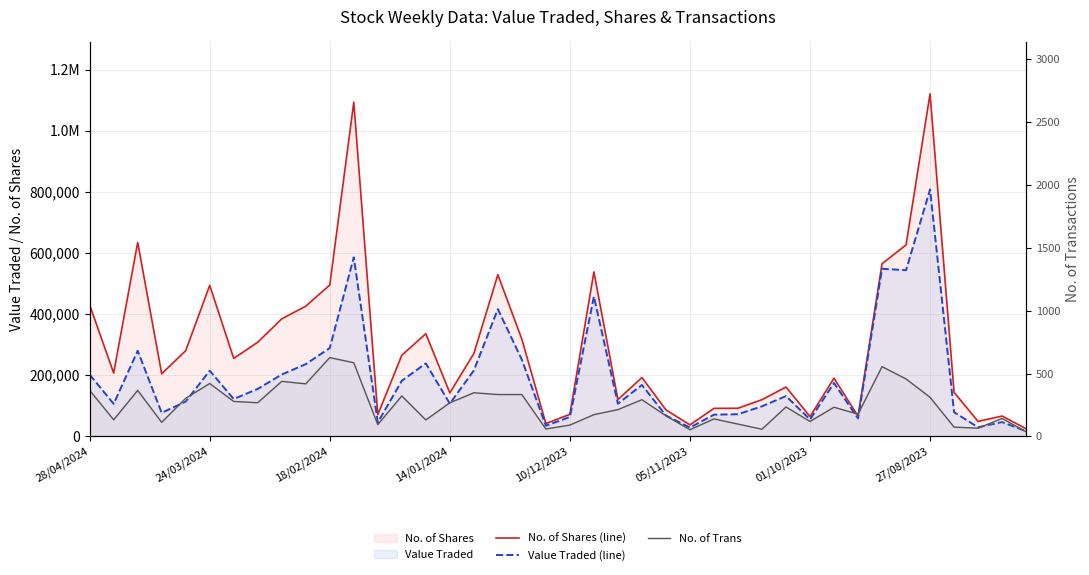

What is the maximum value shown in the chart?

1120795